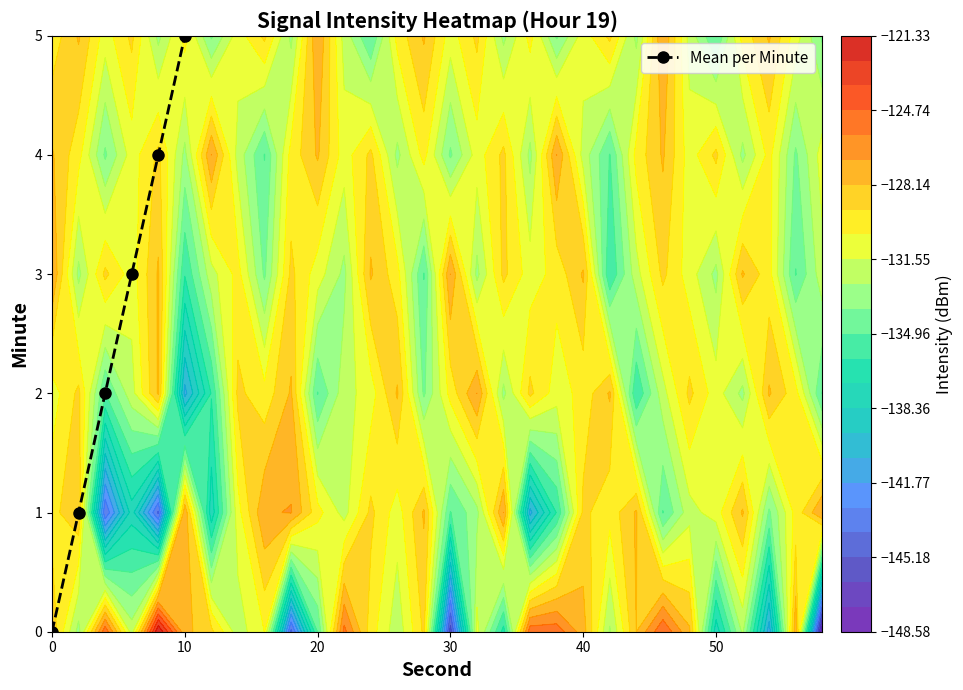

At which label does Mean per Minute reach its peak?

10